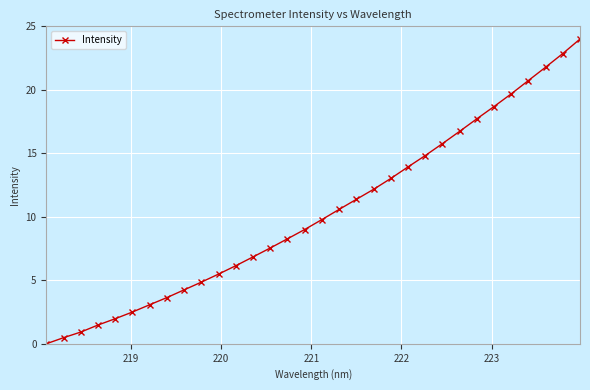

What is the greatest value displayed?

24.0